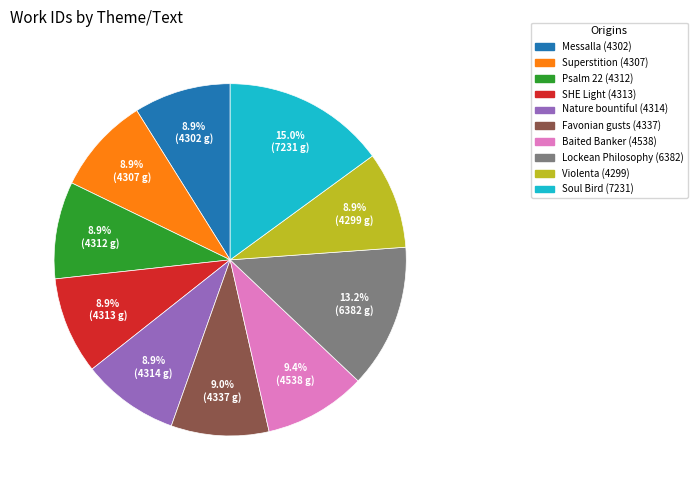

Is Soul Bird (7231) the majority of the pie?

No